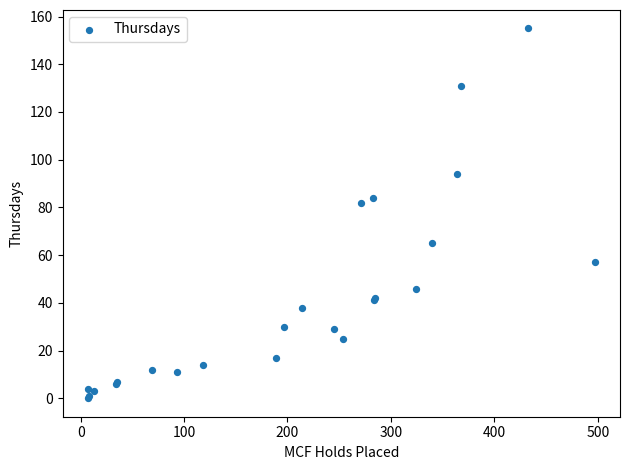

What Y value in the scatter plot is closest to 77?

82